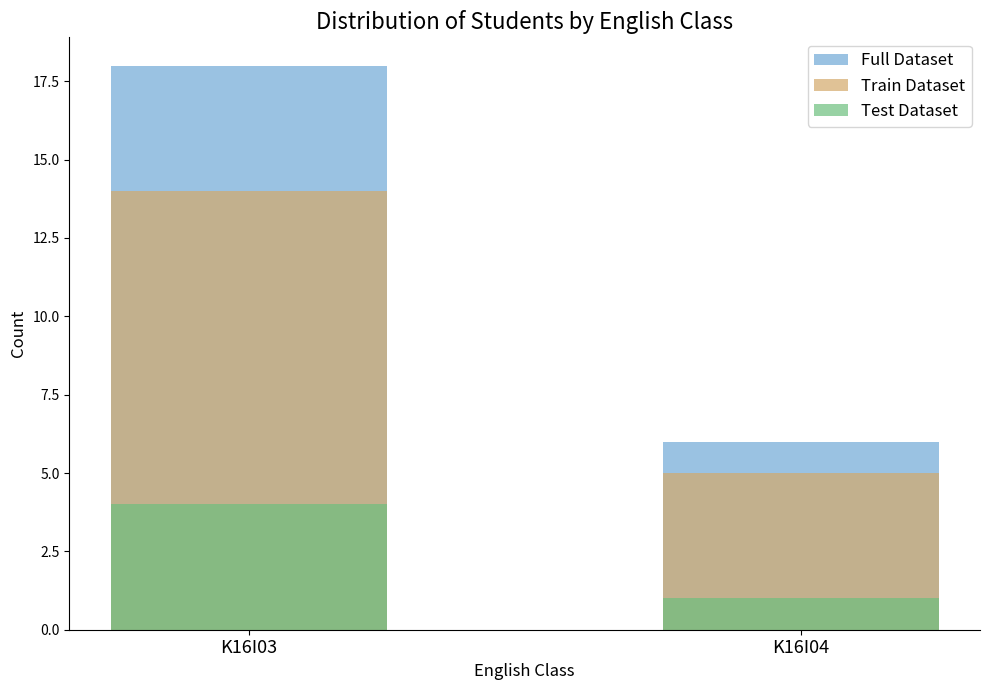

Read the Test Dataset value at K16I04.

1